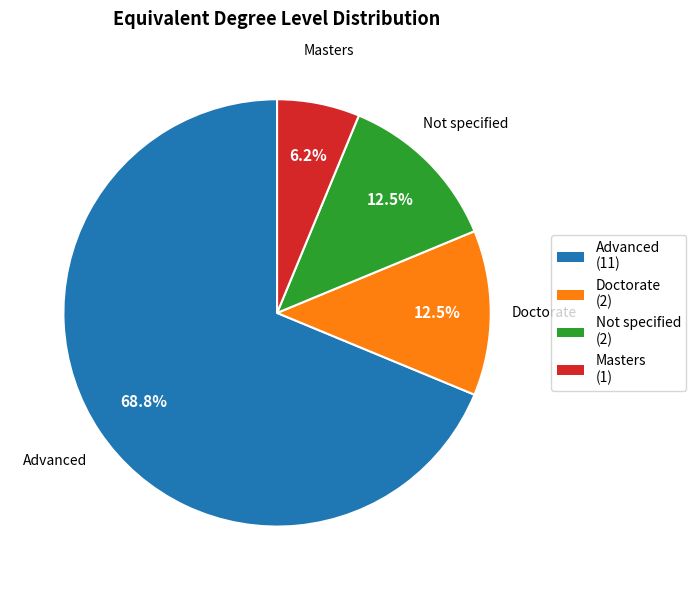

Combined, do Not specified and Doctorate account for over 50%?

No